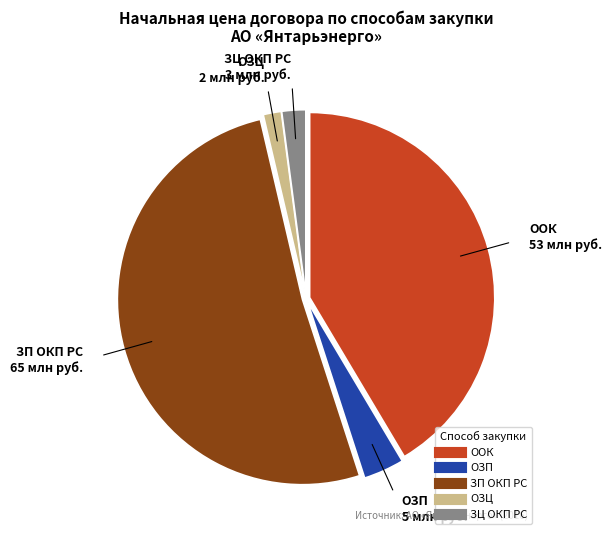

Does any single category account for the majority?

Yes